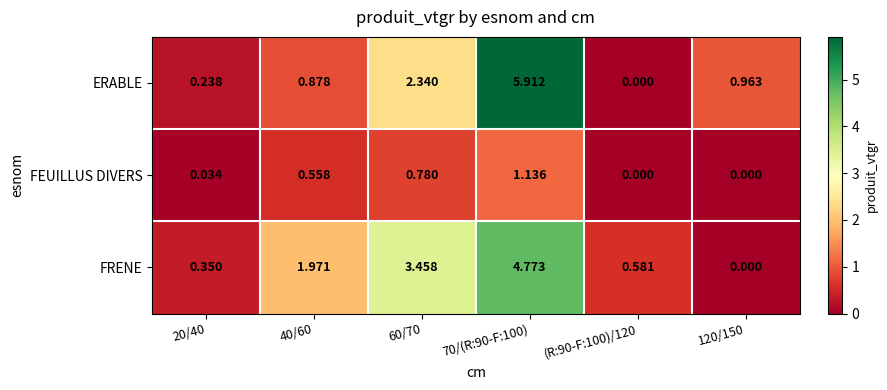

How many positive values does the FRENE series have?

5